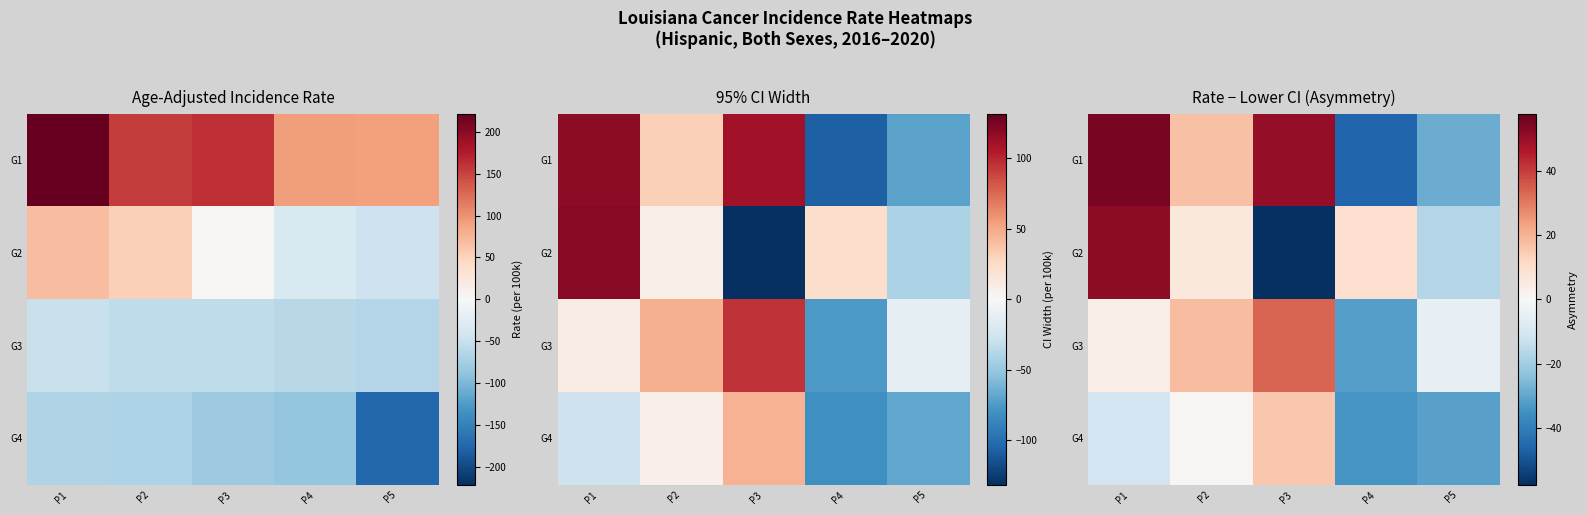

List the series in order of their peak value, highest first.

G1, G2, G3, G4